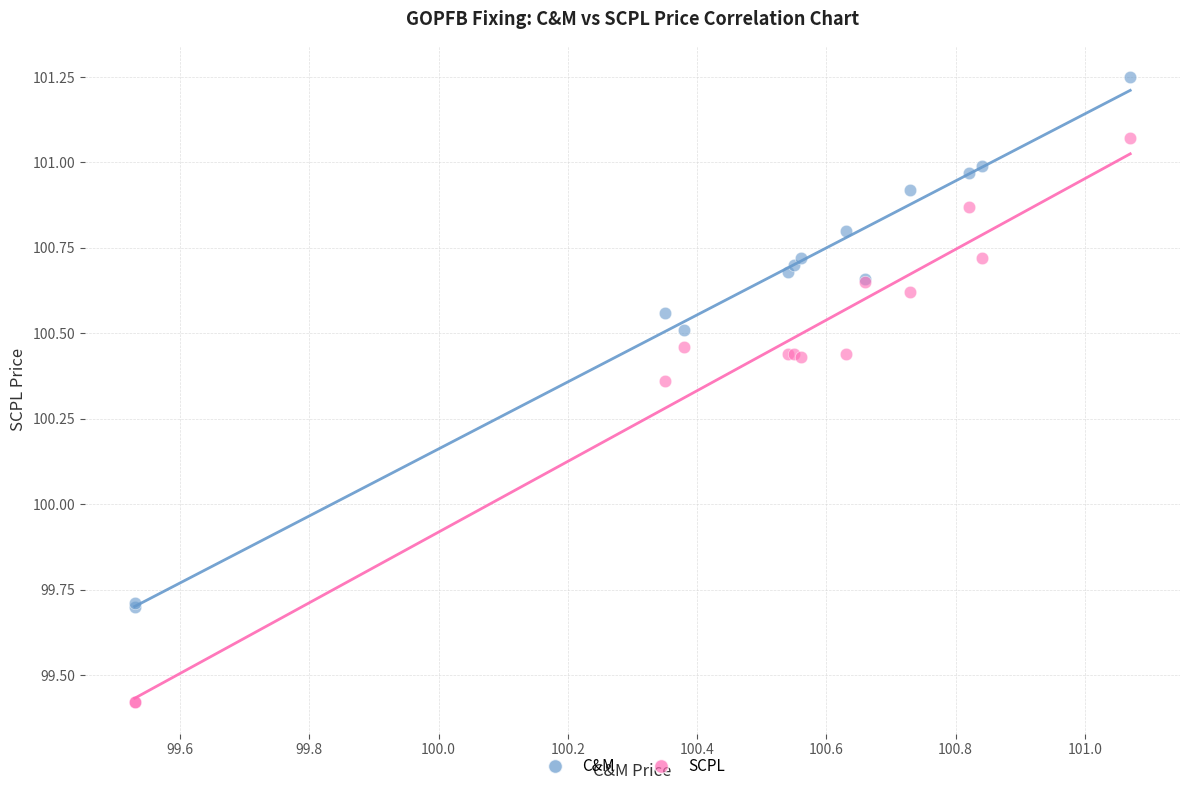

Which series reaches the minimum Y coordinate?

SCPL